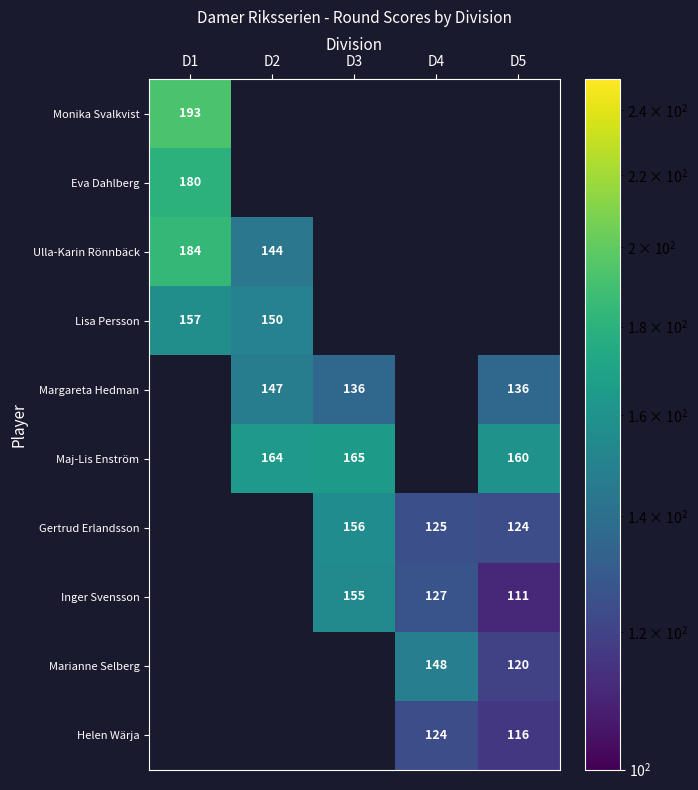

Is it true that Helen Wärja equals 29.2 at D4?

False